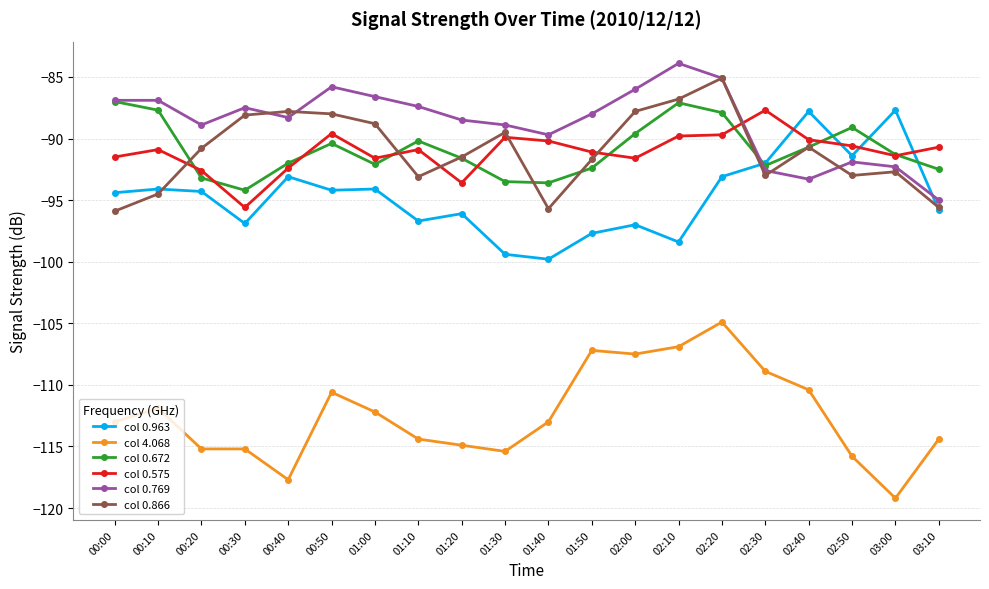

What is the label of the 10th point from the left?

01:30